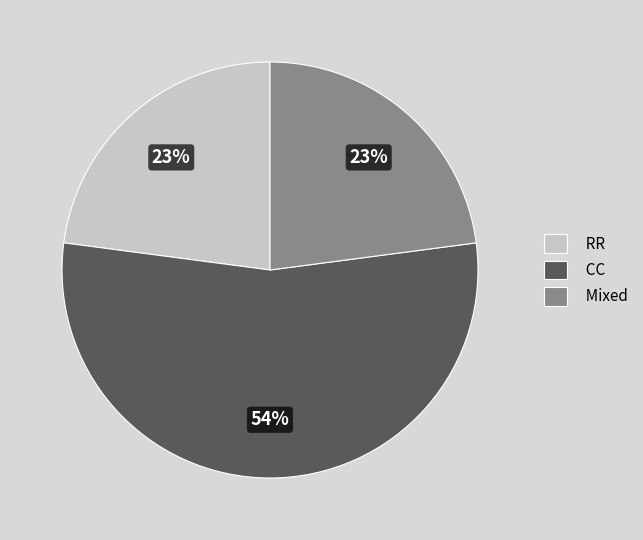

What percentage is the Mixed slice, to the nearest percent?

23%